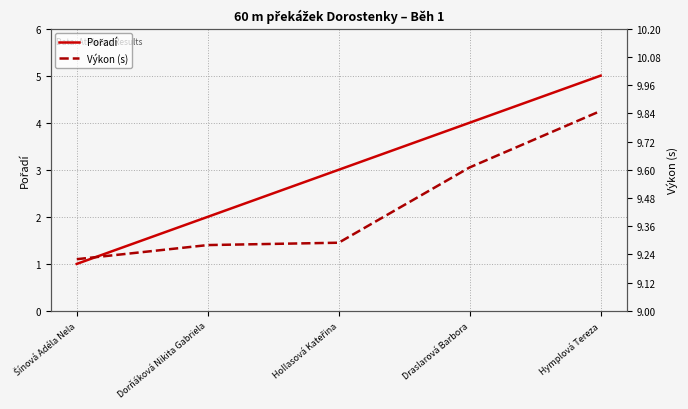

Which series has the largest range (max minus min)?

Pořadí